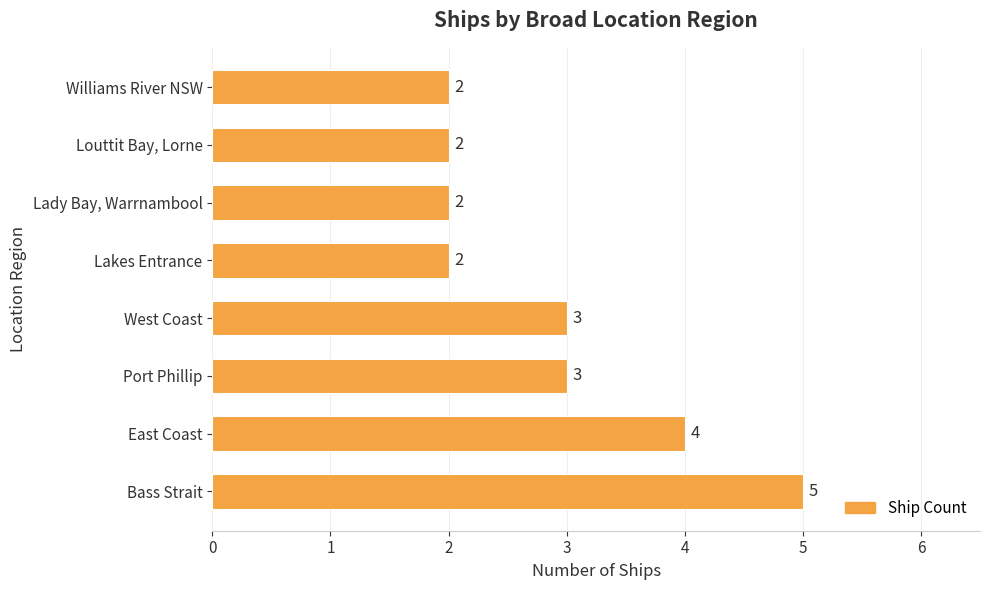

How many values are between 2 and 4?

7